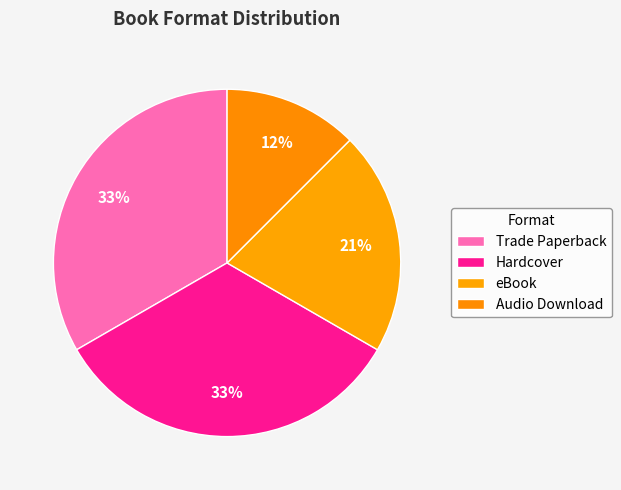

How many segments does this pie chart have?

4